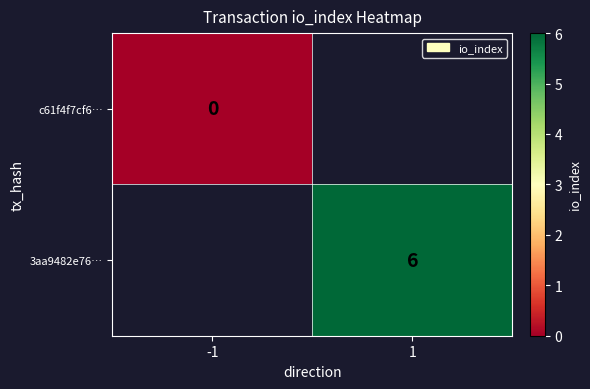

Which category has the lowest value across all series?

-1